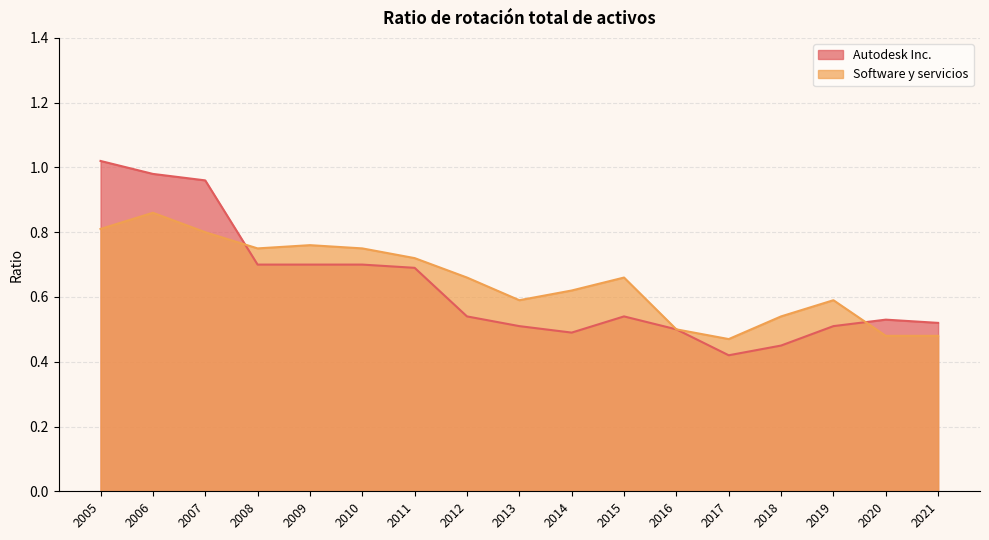

At which label is Autodesk Inc. closest to 0?

2017